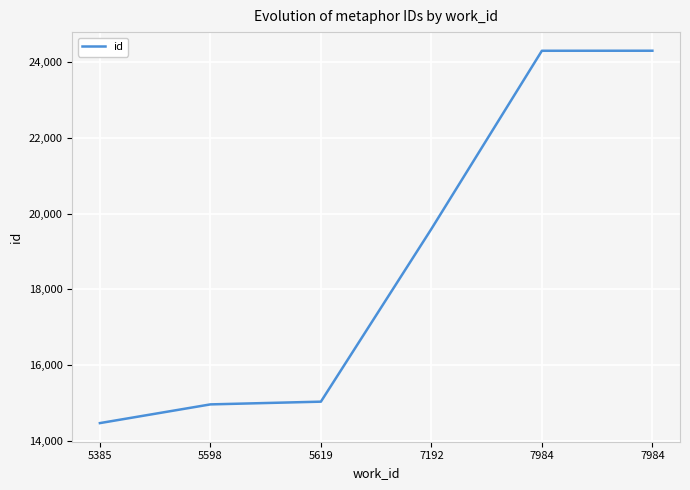

How many lines are shown in the chart?

1